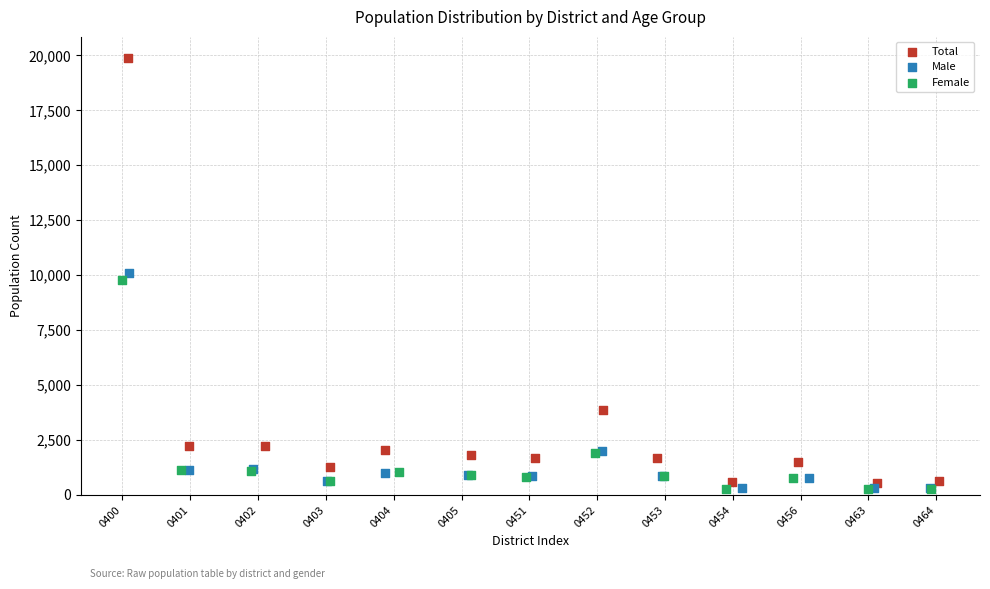

Which series has the widest spread of Y values?

Total